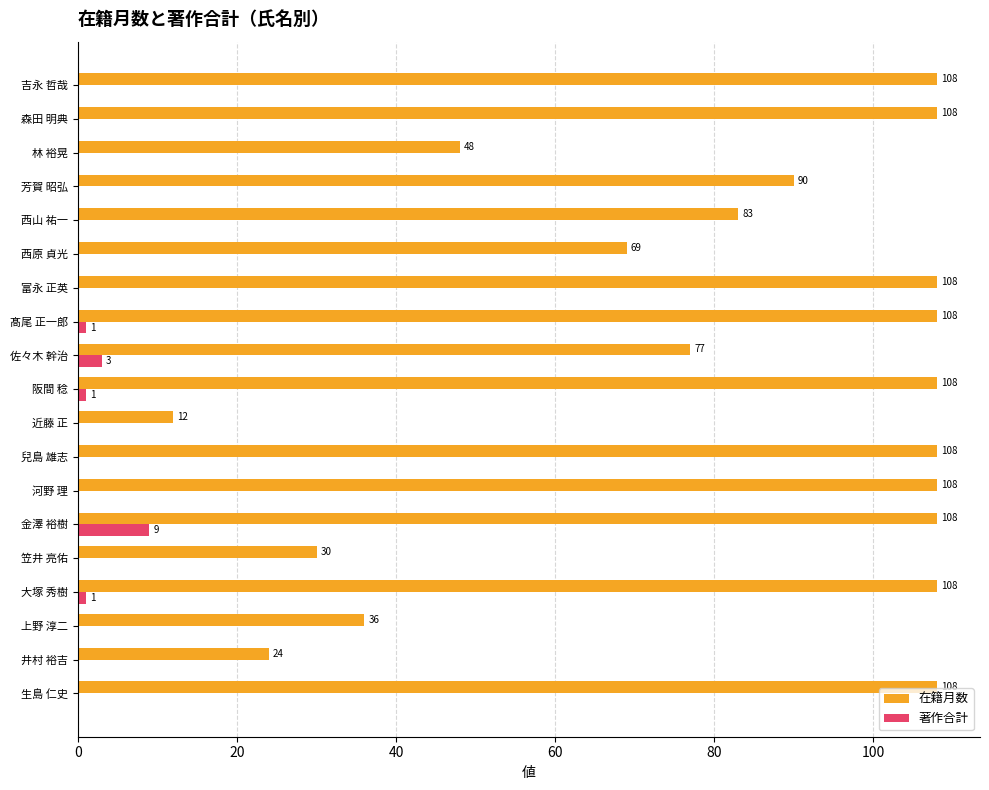

The 在籍月数 series shows 108 at 金澤 裕樹. True or false?

True